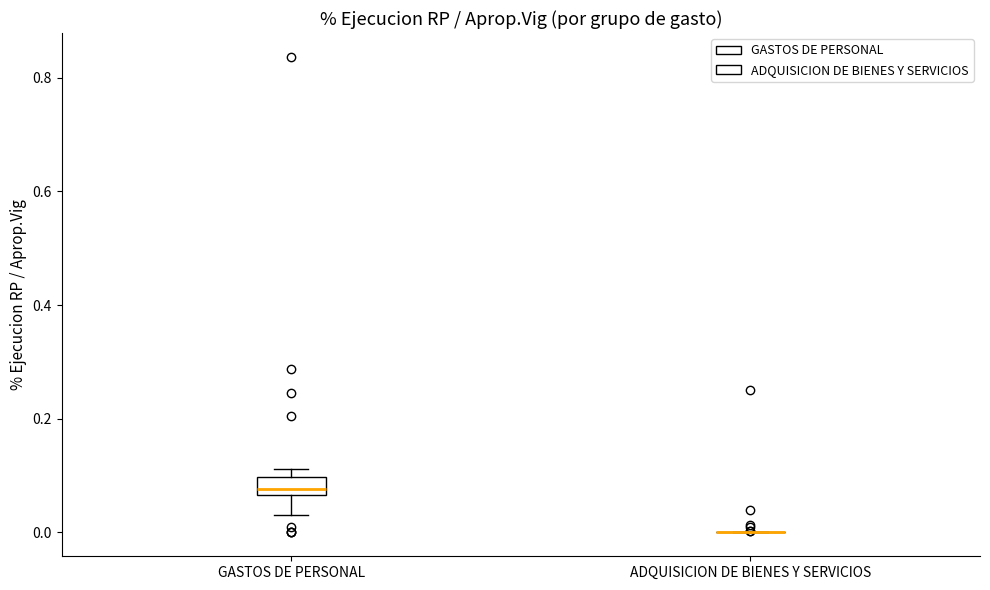

Reading left to right, transcribe this box plot: for each box, give where its median line is, the range the box spans, and where its two whiskers end, as read against the y-axis. The values are not printed on the chart, so give them approximately, as read against the axis.

GASTOS DE PERSONAL: median 0.08, box 0.06 to 0.10, whiskers 0.04 to 0.12
ADQUISICION DE BIENES Y SERVICIOS: box collapsed to a line at 0.00, whiskers 0.00 to 0.00